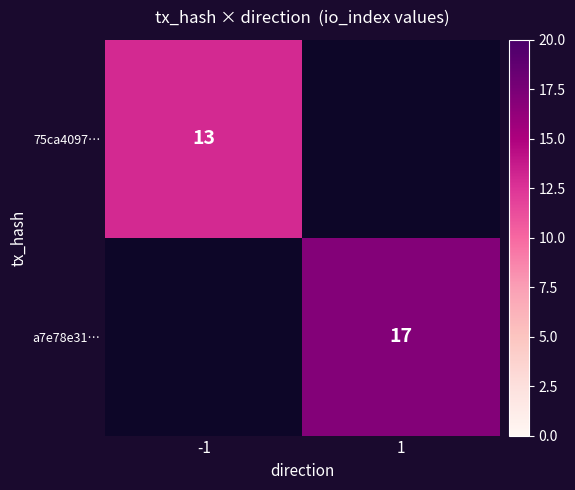

Is it true that 75ca4097… equals 13 at -1?

True